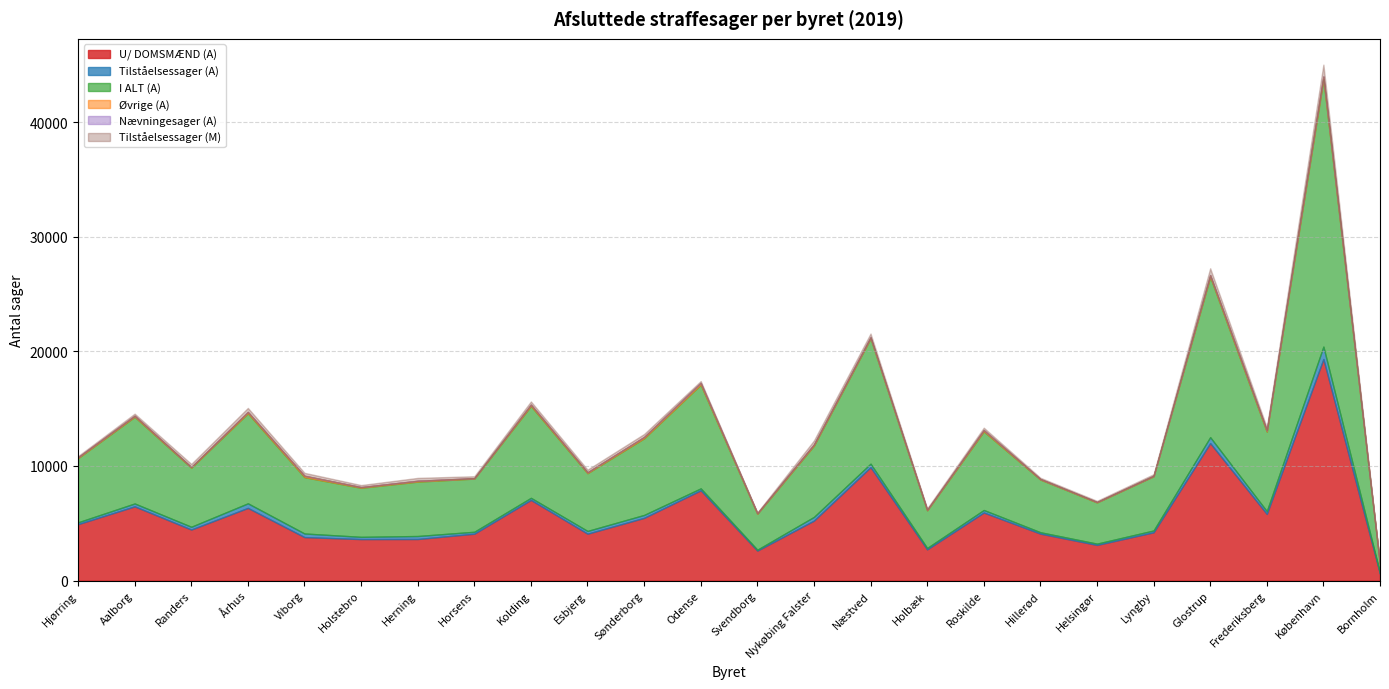

How many series are shown in this chart?

6